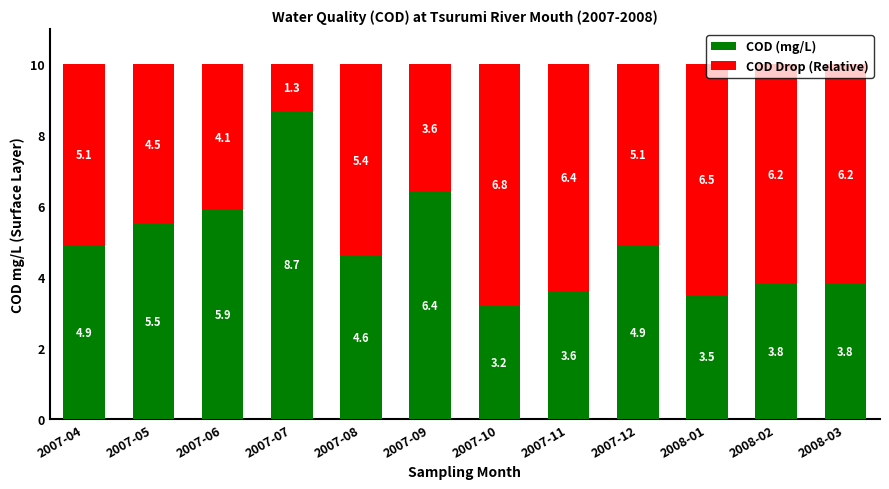

What is the total value across all series at 2007-10?

10.0